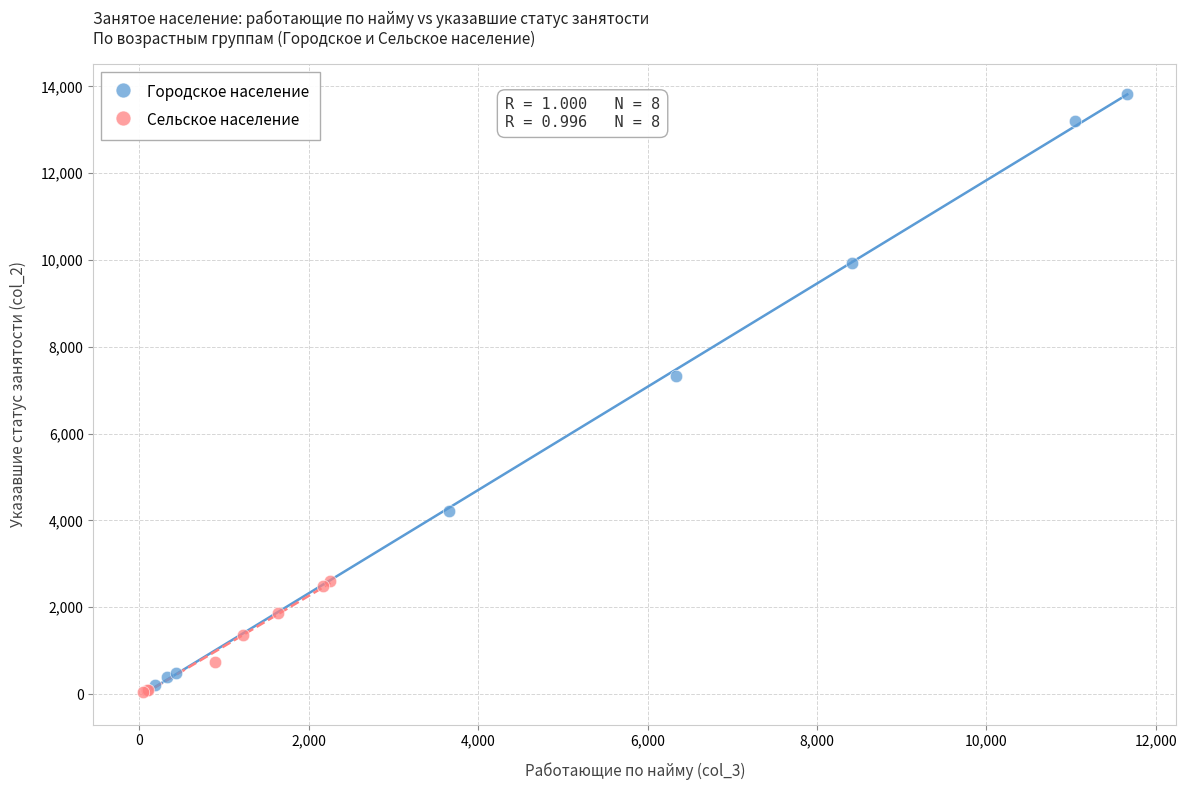

Which series contains the highest Y value?

Городское население